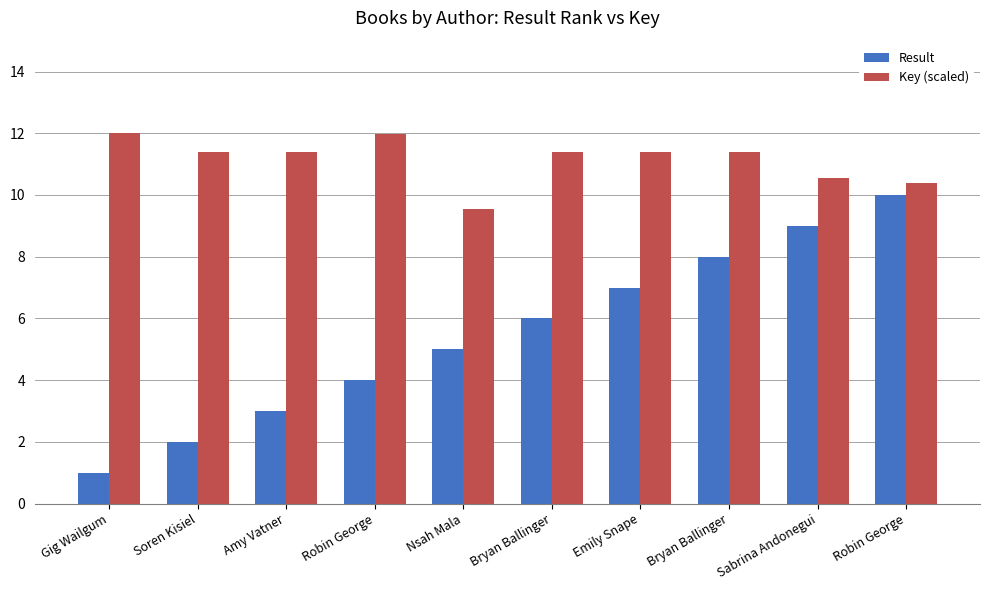

Reading right to left, extract all data points from this chart.

Result: Robin George=10.0	Sabrina Andonegui=9.0	Bryan Ballinger=8.0	Emily Snape=7.0	Bryan Ballinger=6.0	Nsah Mala=5.0	Robin George=4.0	Amy Vatner=3.0	Soren Kisiel=2.0	Gig Wailgum=1.0
Key (scaled): Robin George=10.4	Sabrina Andonegui=10.6	Bryan Ballinger=11.4	Emily Snape=11.4	Bryan Ballinger=11.4	Nsah Mala=9.5	Robin George=12.0	Amy Vatner=11.4	Soren Kisiel=11.4	Gig Wailgum=12.0